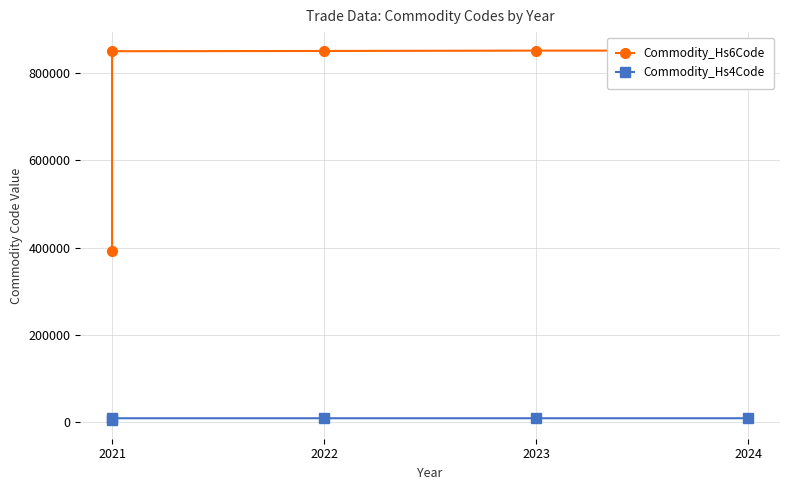

True or false: Commodity_Hs4Code and Commodity_Hs6Code cross at least once.

False